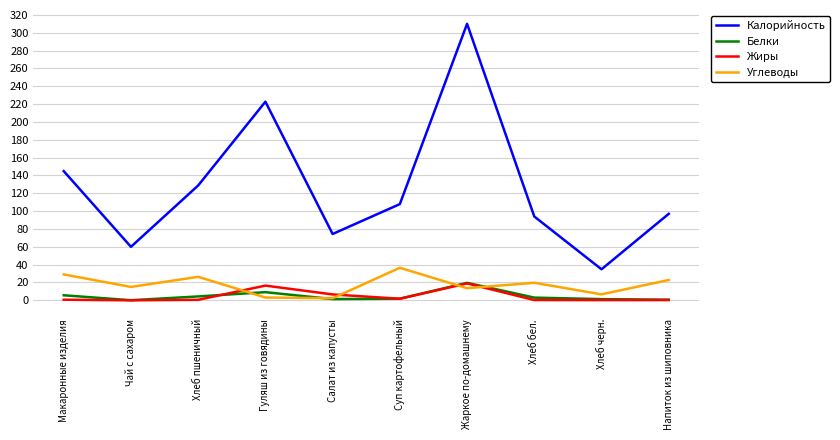

Which series has the largest range (max minus min)?

Калорийность